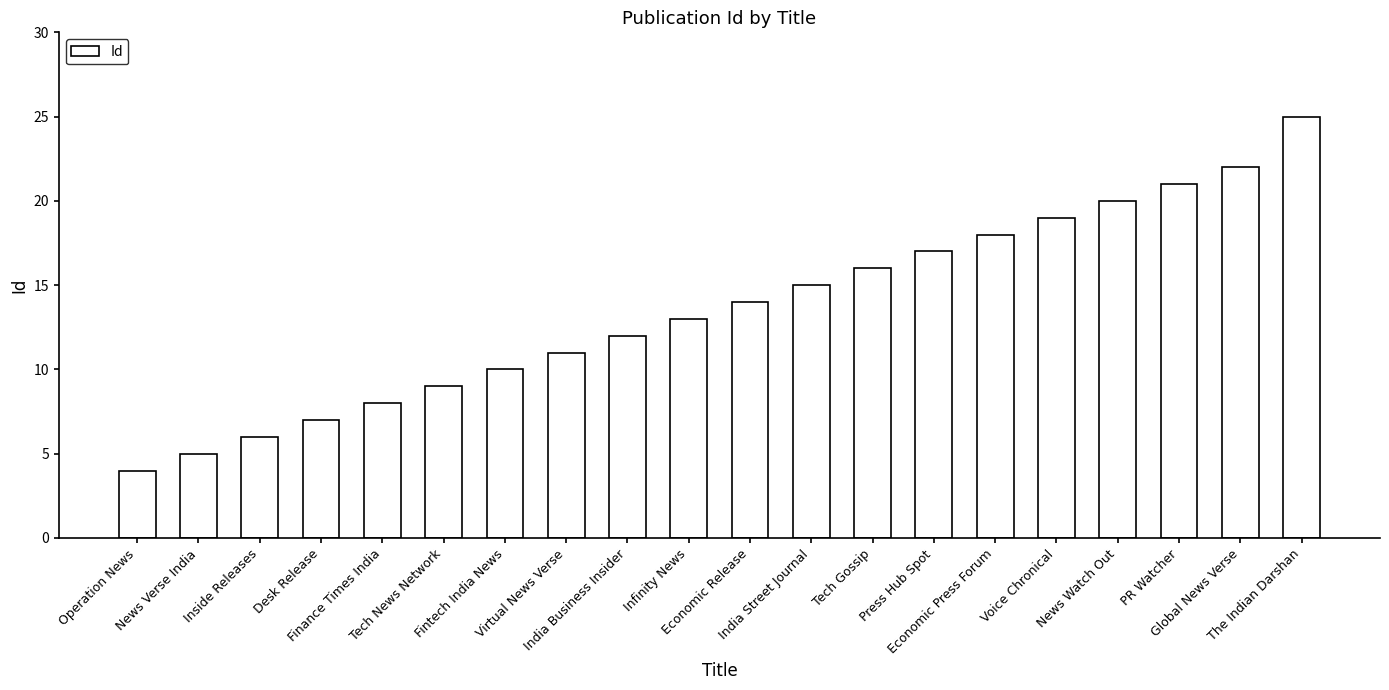

How many bars are there in total?

20